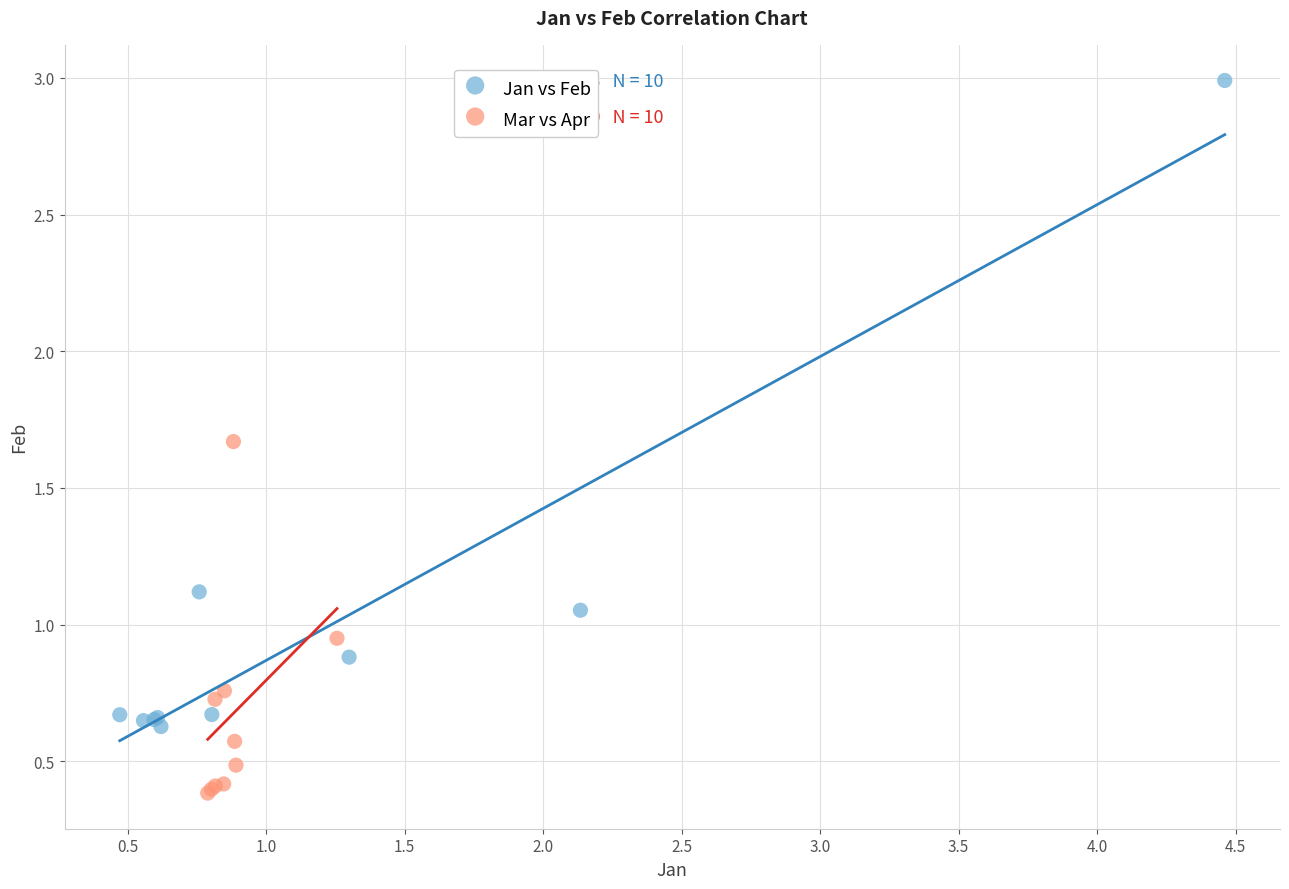

Which series contains the lowest Y value?

Mar vs Apr